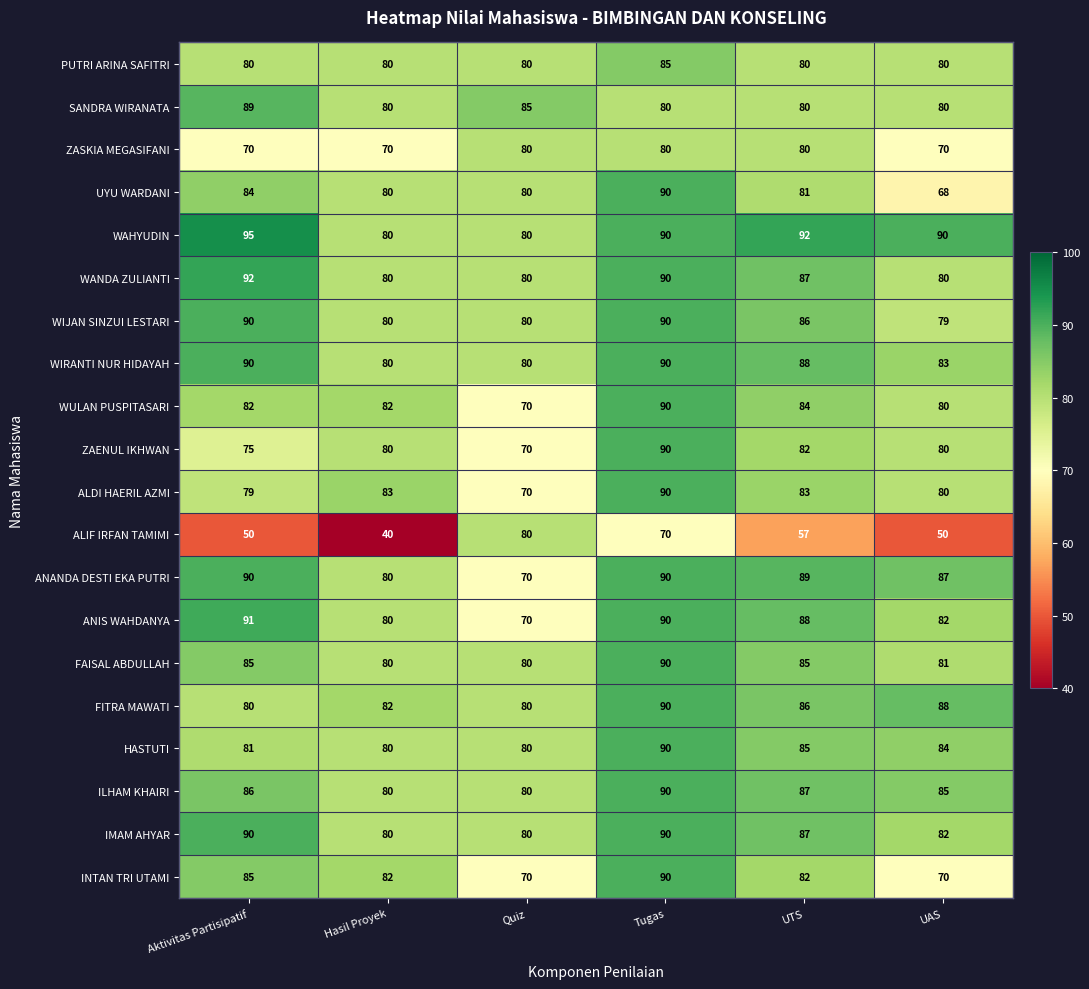

At how many categories does at least one series exceed 56?

6